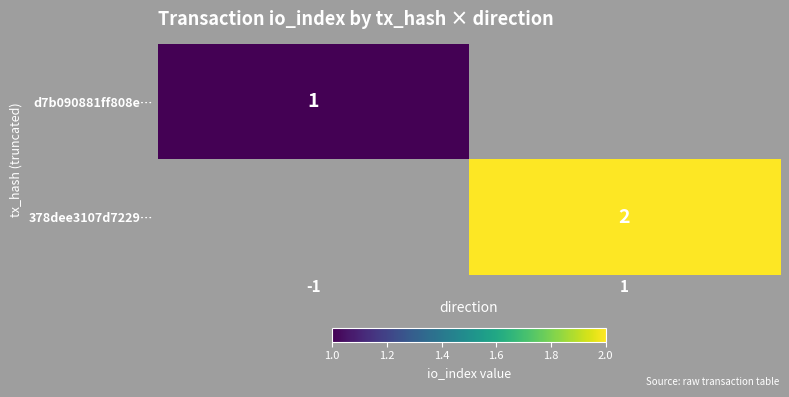

Is it true that 378dee3107d7229… equals 1 at 1?

False